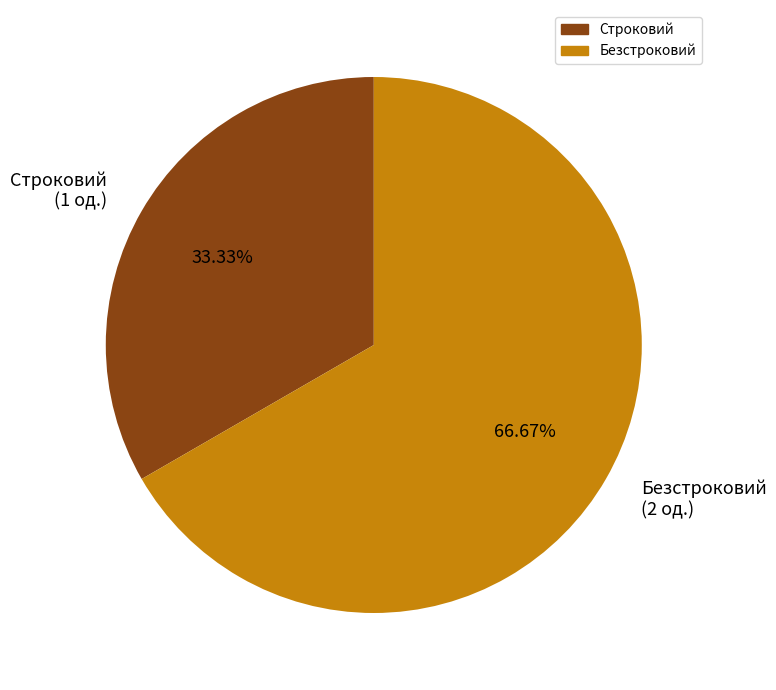

What portion of the pie excludes Безстроковий?

33.3%